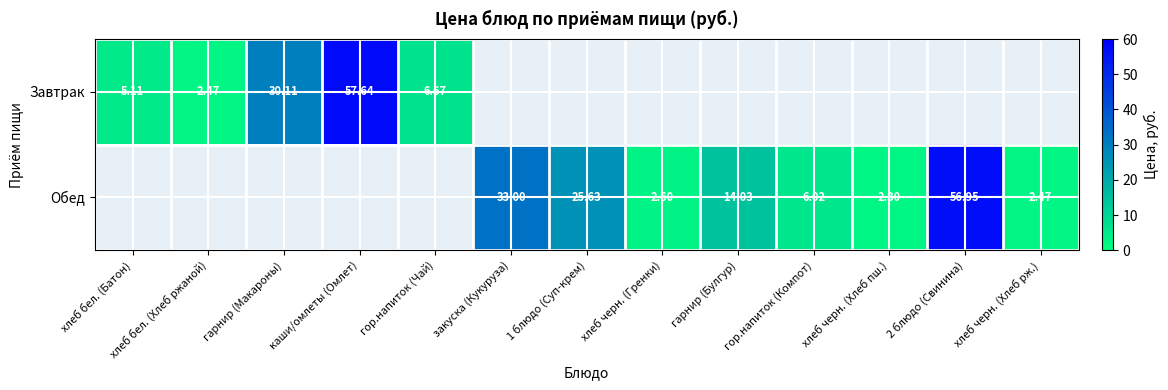

Is the value of Завтрак at хлеб бел. (Хлеб ржаной) greater than the value of Обед at 2 блюдо (Свинина)?

No